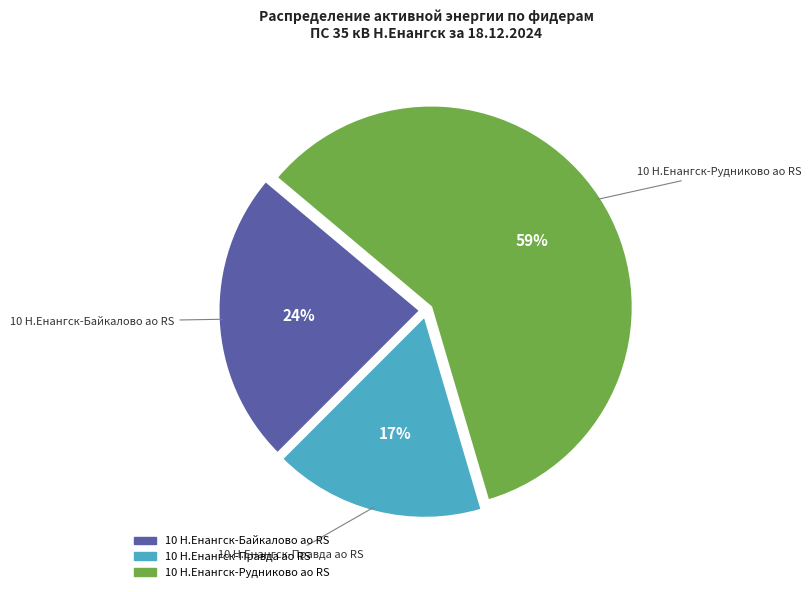

Is 10 Н.Енангск-Байкалово ао RS the majority of the pie?

No